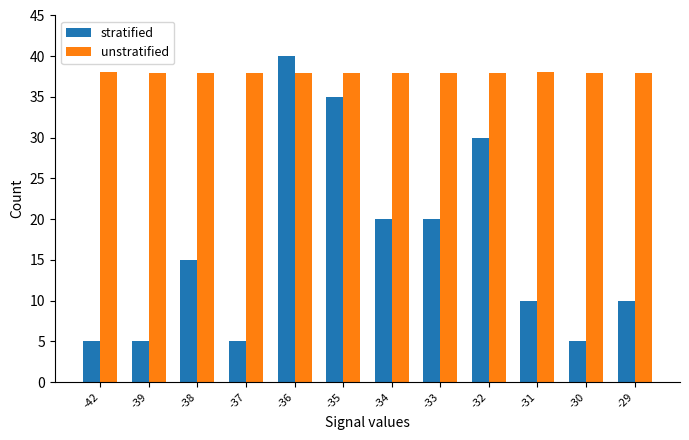

Rank the series by their maximum value, from lowest to highest.

unstratified, stratified